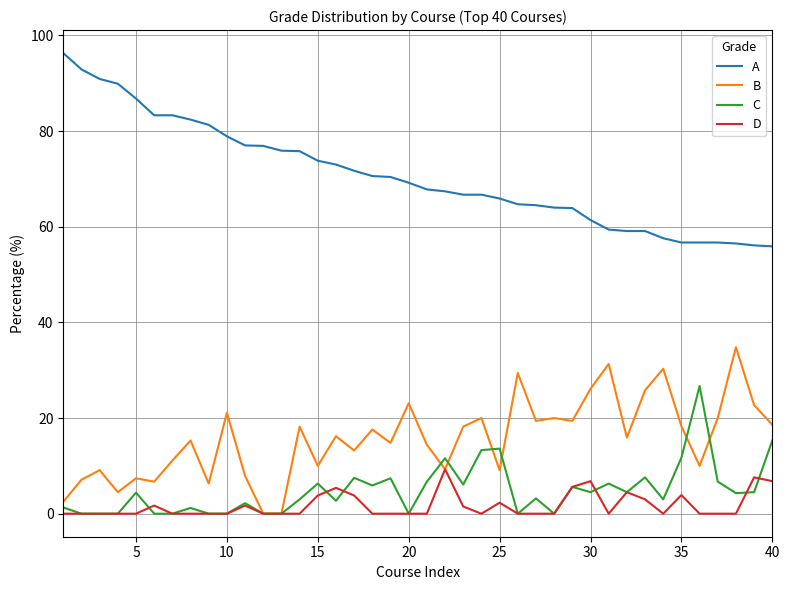

True or false: A and C cross at least once.

False